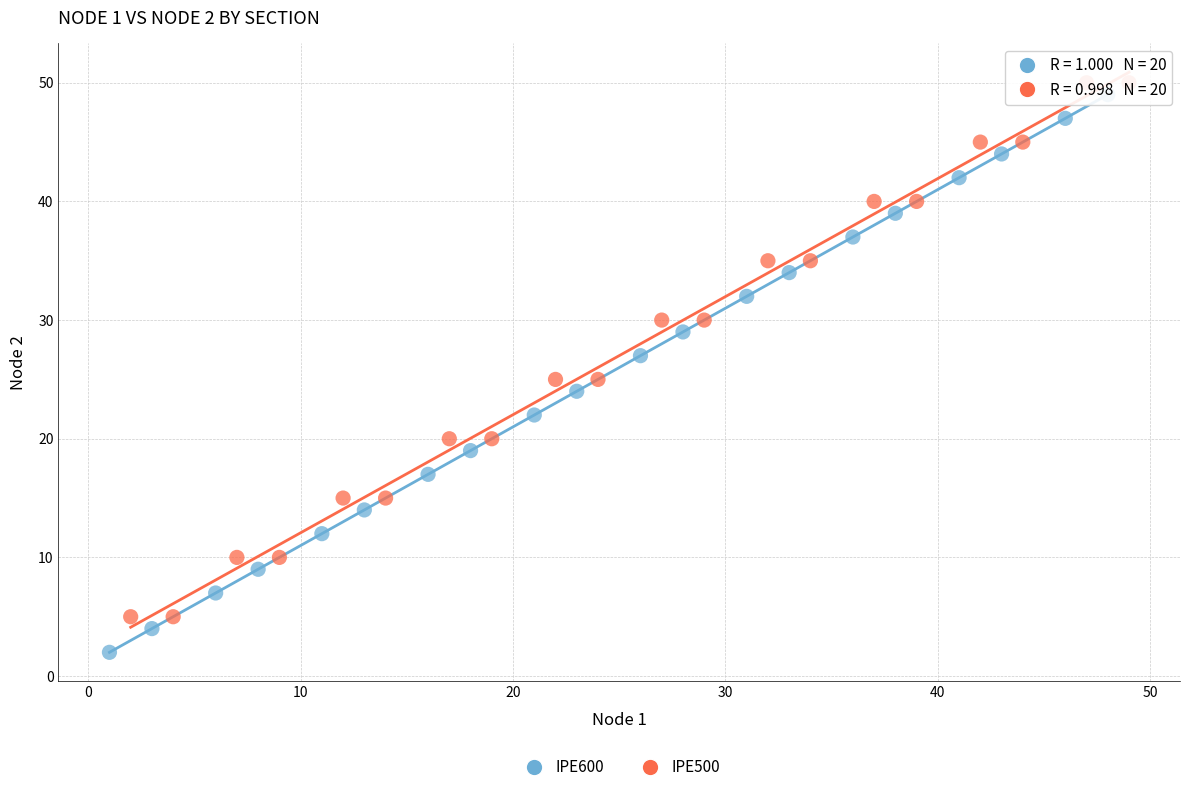

Which series reaches the maximum Y coordinate?

IPE500